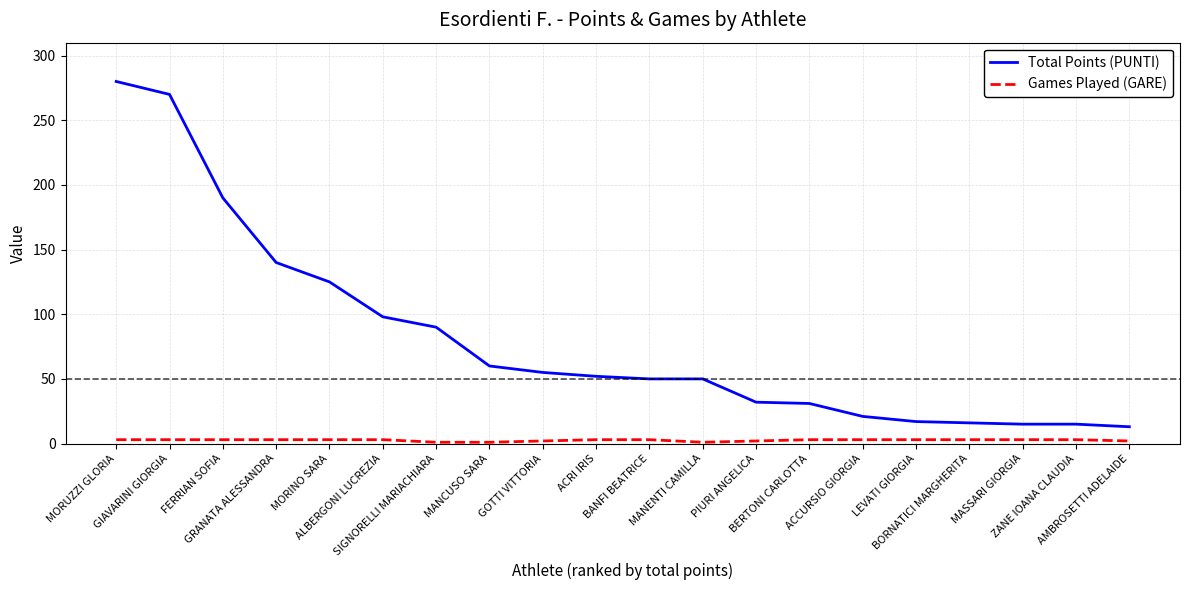

What is the highest value of the Total Points (PUNTI) series?

280